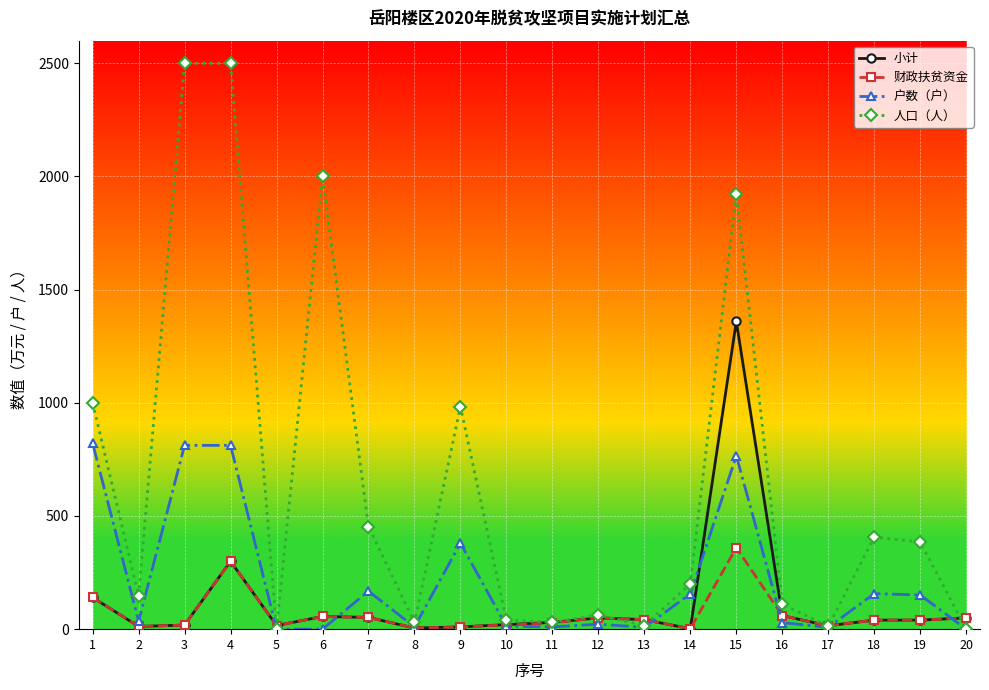

Where is the first local minimum for 人口（人）?

2